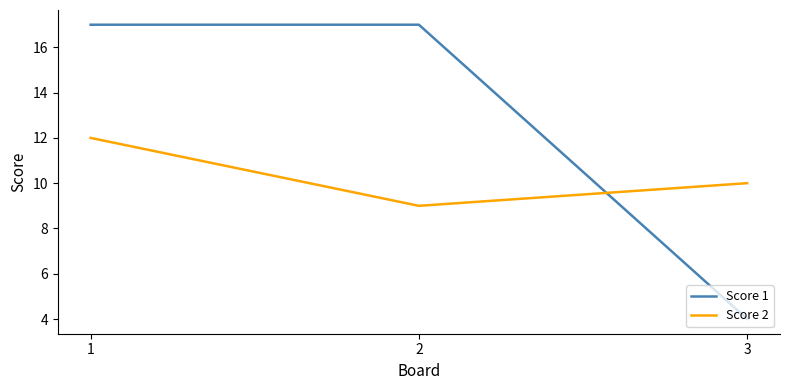

Is it true that Score 1 equals 23 at 1?

False